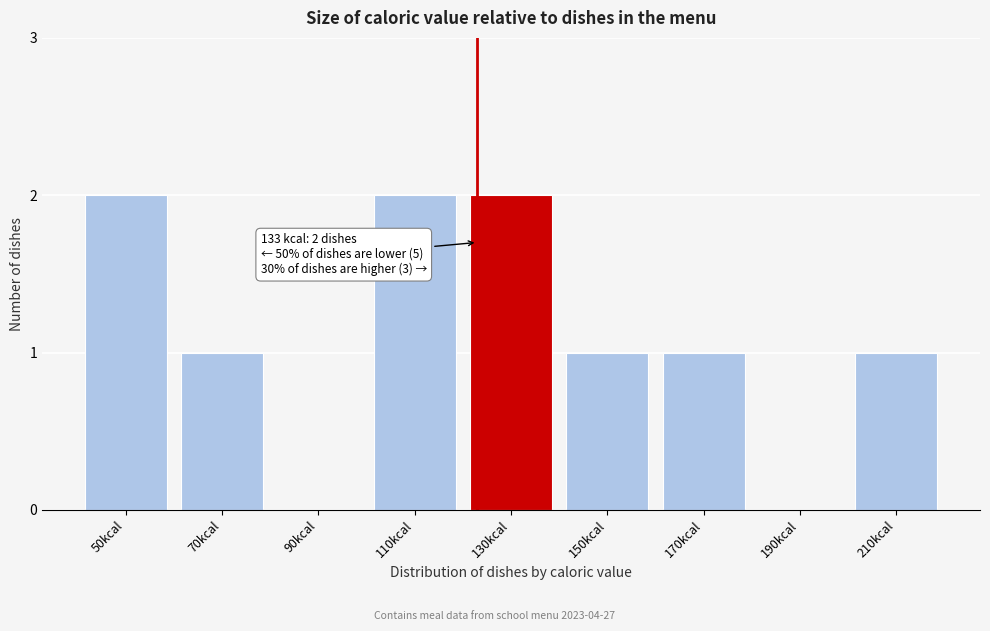

Reading right to left, list all the values displayed in this chart.

210kcal=1	190kcal=0	170kcal=1	150kcal=1	130kcal=2	110kcal=2	90kcal=0	70kcal=1	50kcal=2